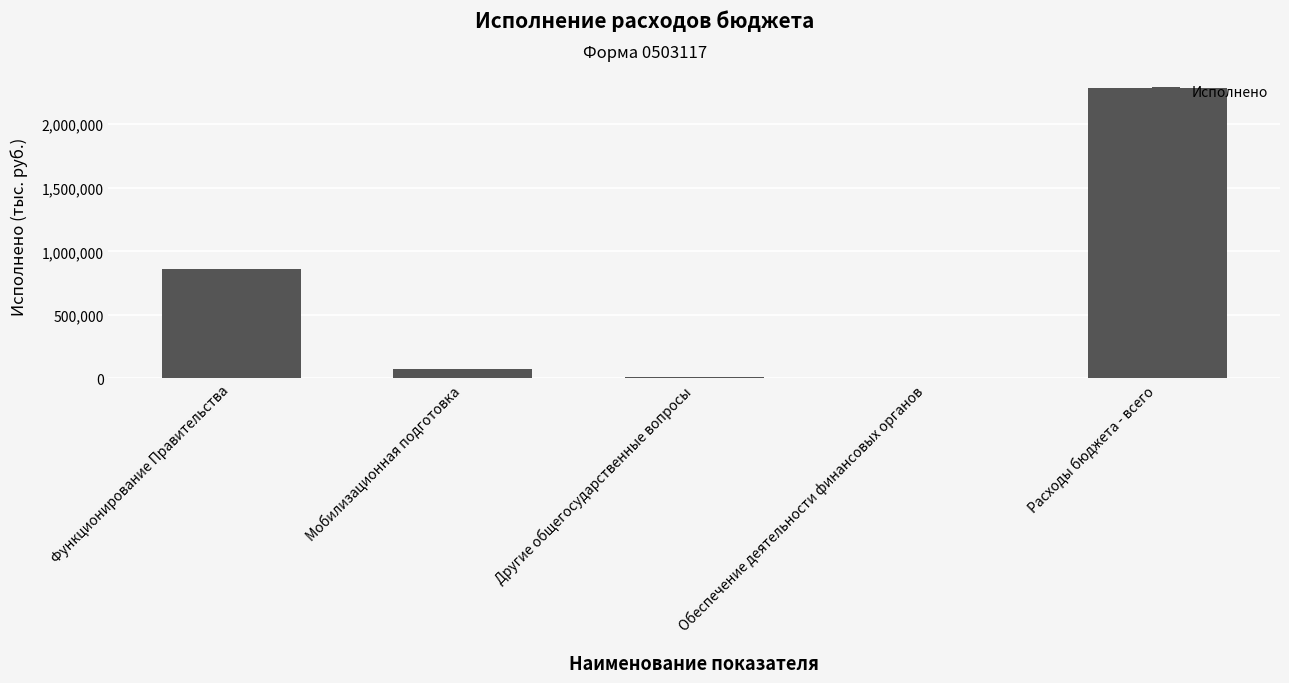

What value does the data have at Функционирование Правительства?

862107.6